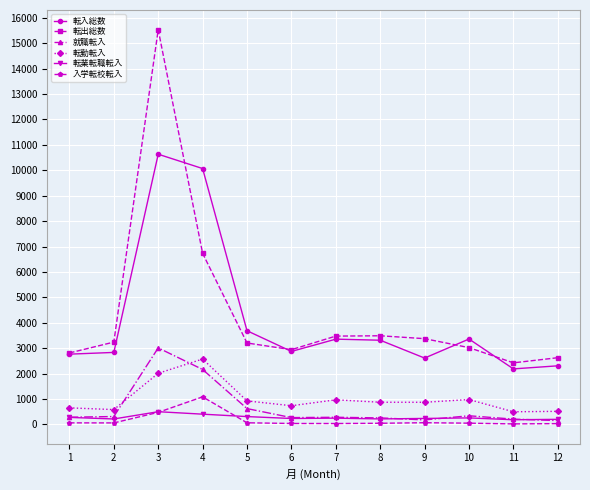

What value does the 転勤転入 series have at 11, to the nearest 100?

500